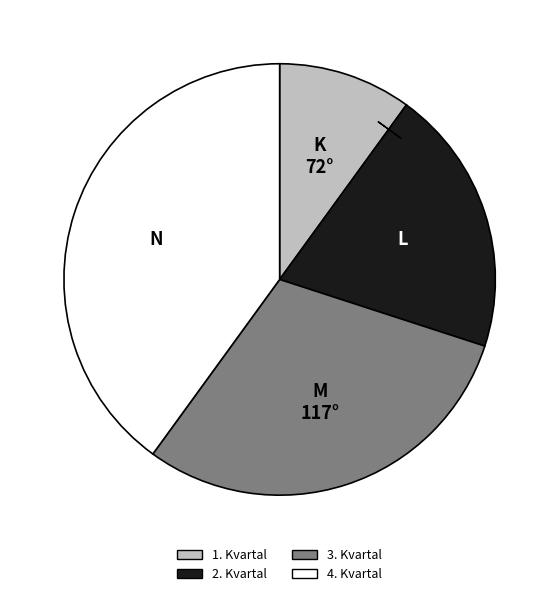

To the nearest percent, what portion does 3. Kvartal represent?

30%